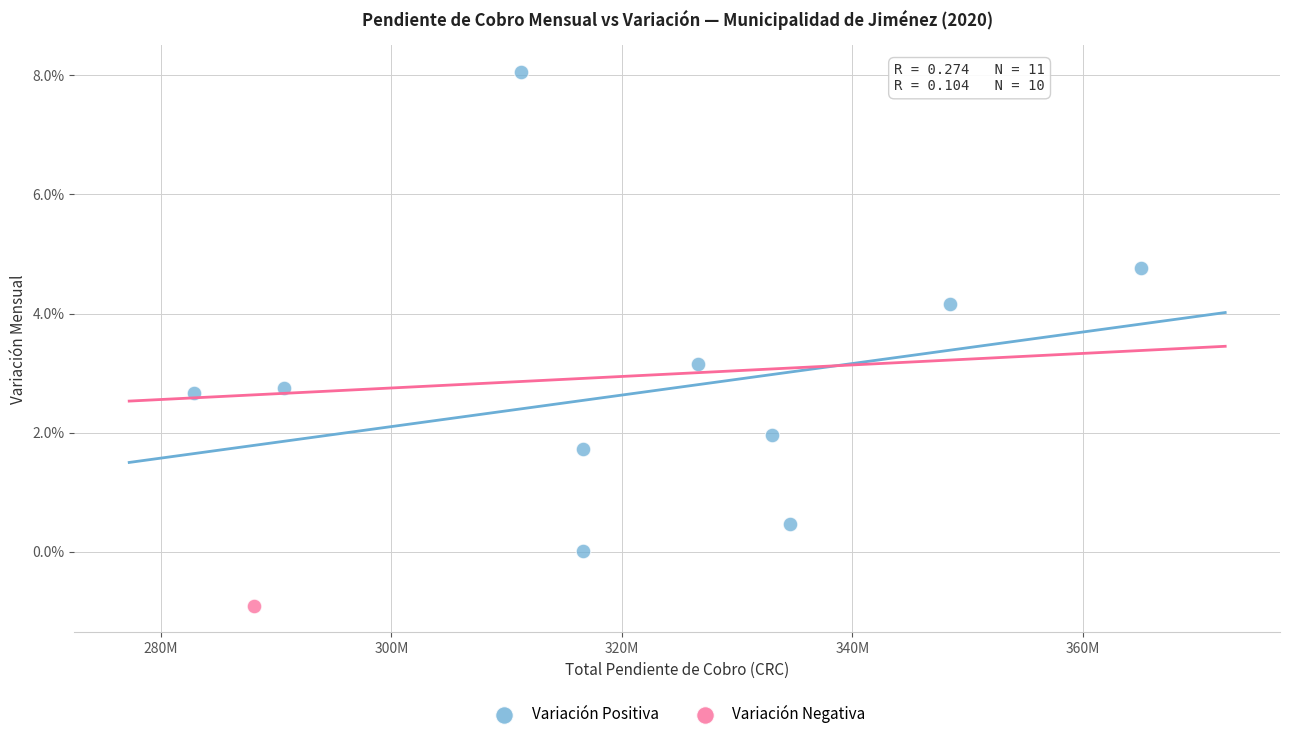

What are all the series names shown in the legend?

Variación Positiva, Variación Negativa